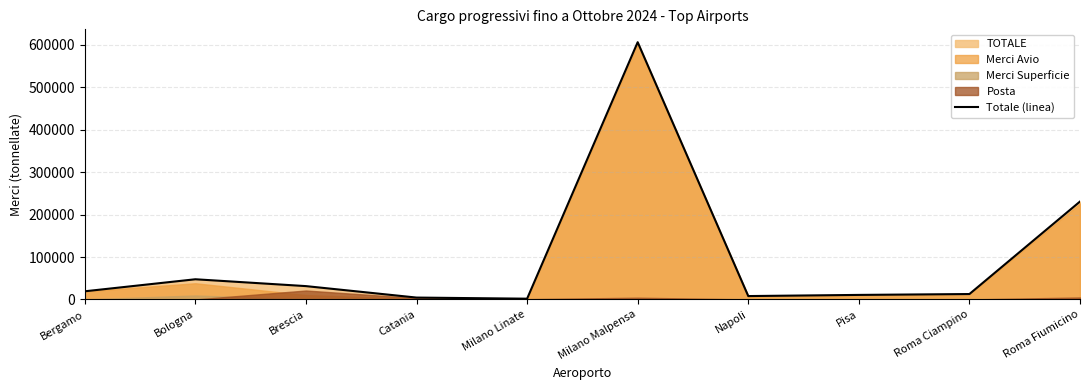

What is the difference between the maximum and minimum values?

604602.6